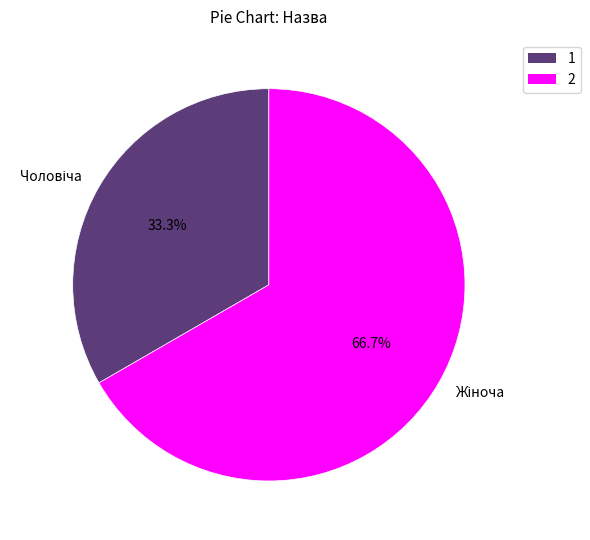

How many segments does this pie chart have?

2